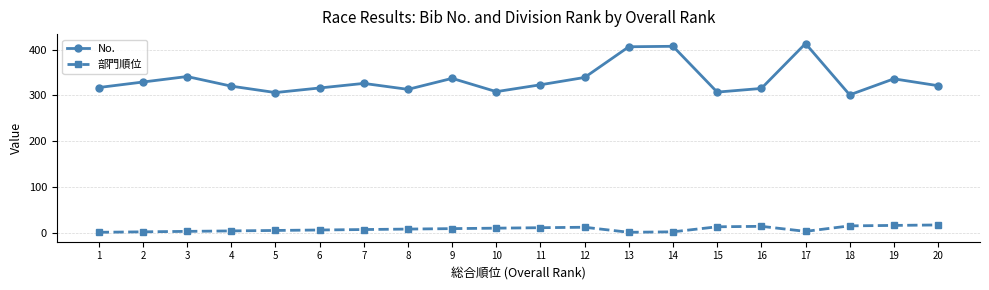

True or false: 部門順位 has a value of 5 at 5.

True